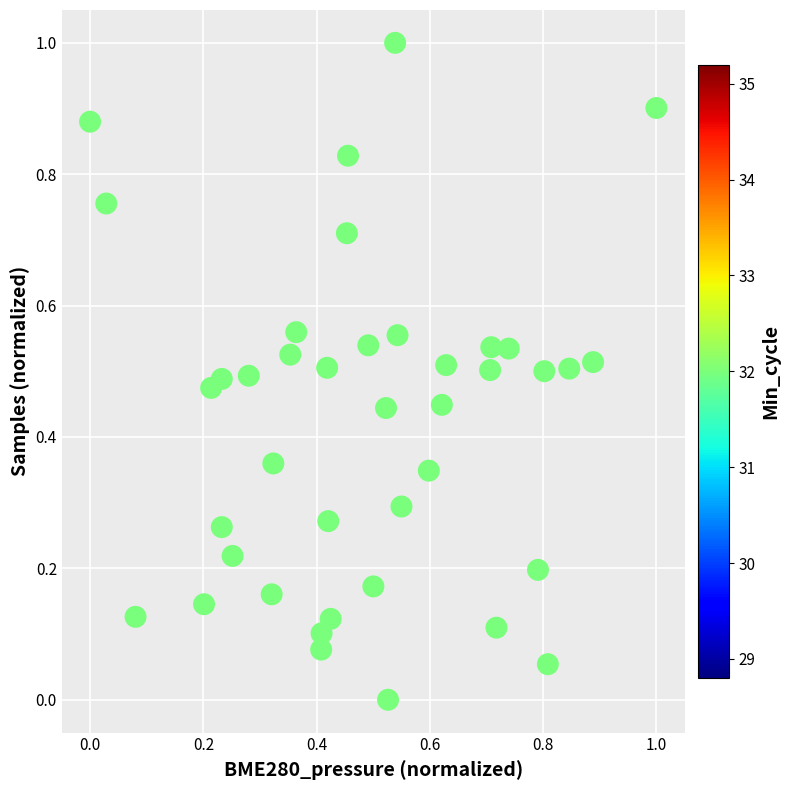

What is the range of X values (max minus min)?

1.0